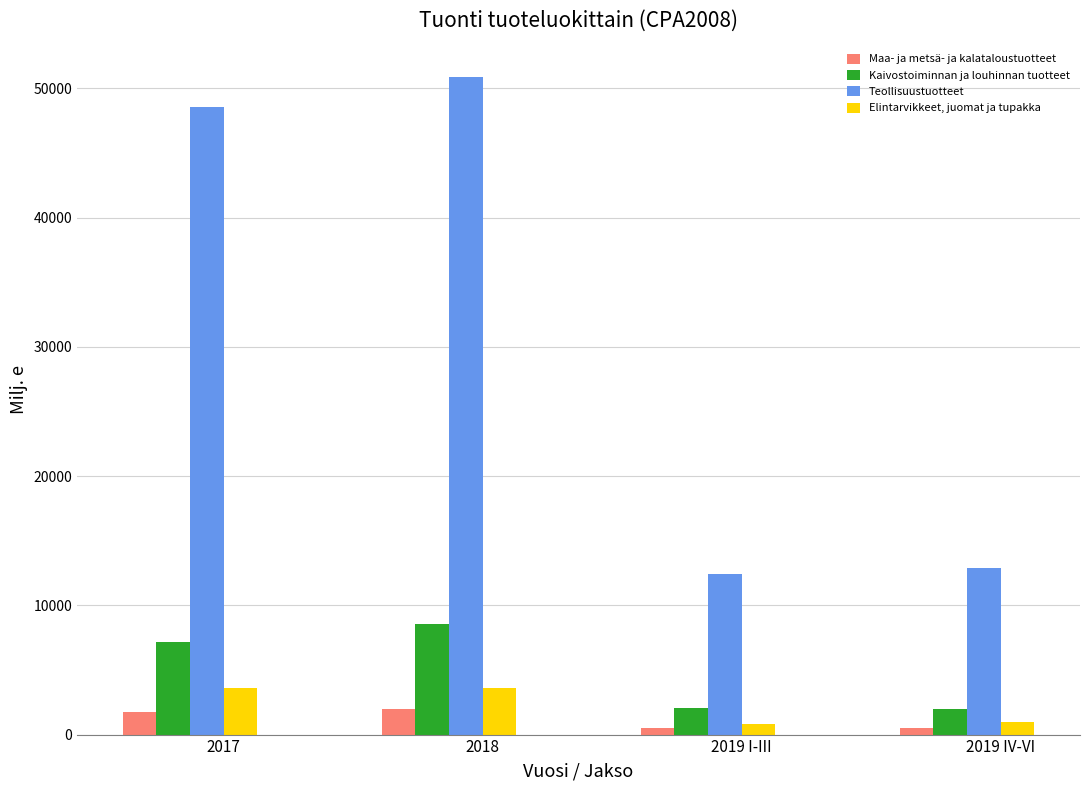

Where is Elintarvikkeet, juomat ja tupakka nearest to the value 2240?

2019 IV-VI